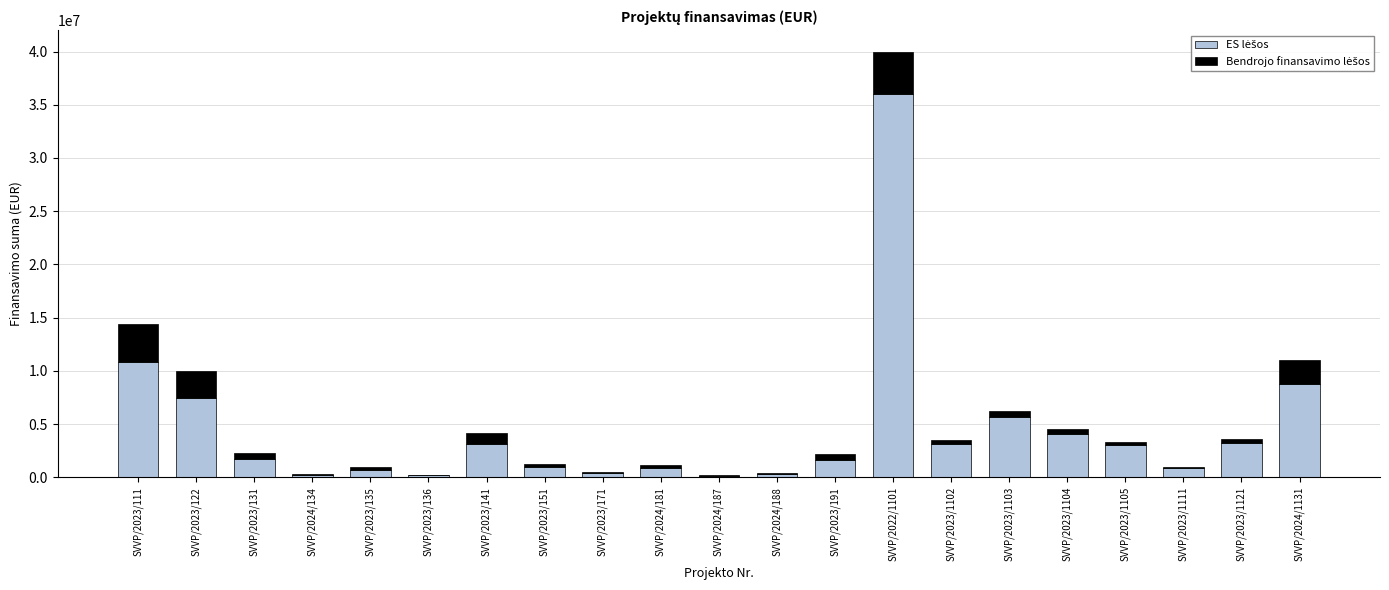

At which category is the sum across all series the highest?

SVVP/2022/1101